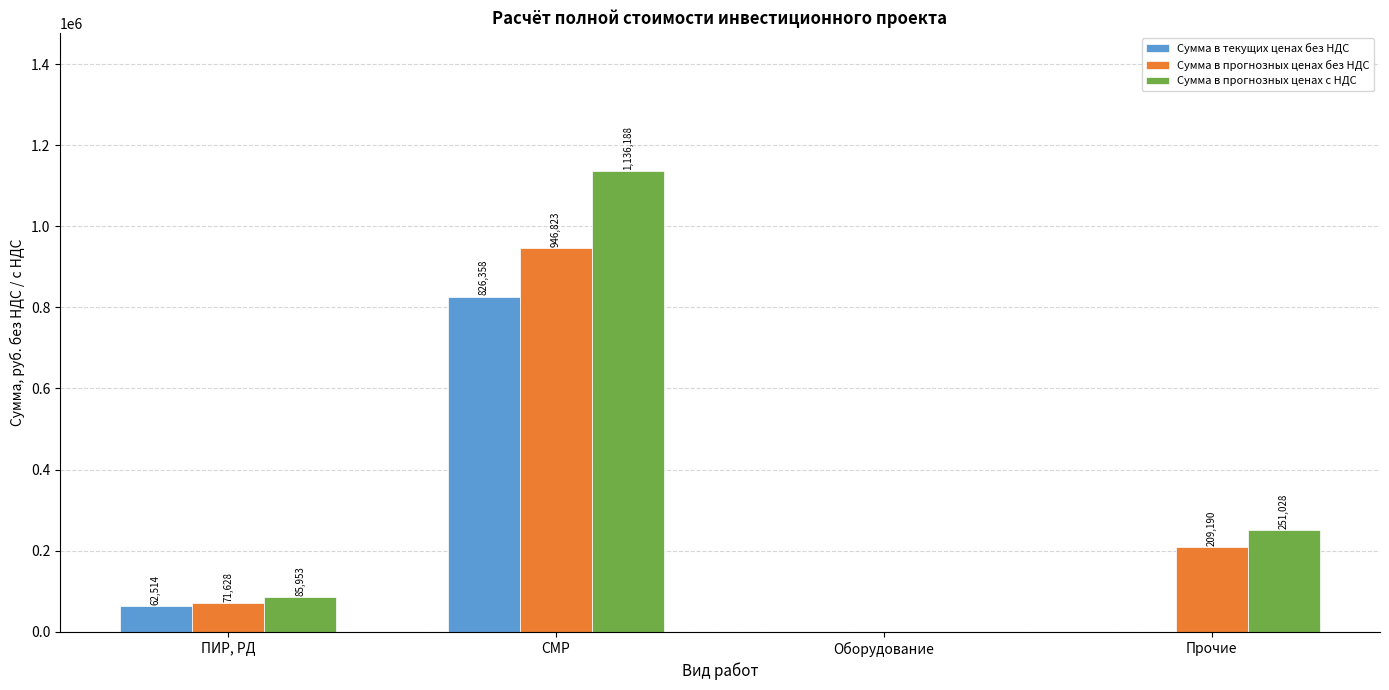

Between Оборудование and Прочие, which series saw the biggest shift?

Сумма в прогнозных ценах с НДС